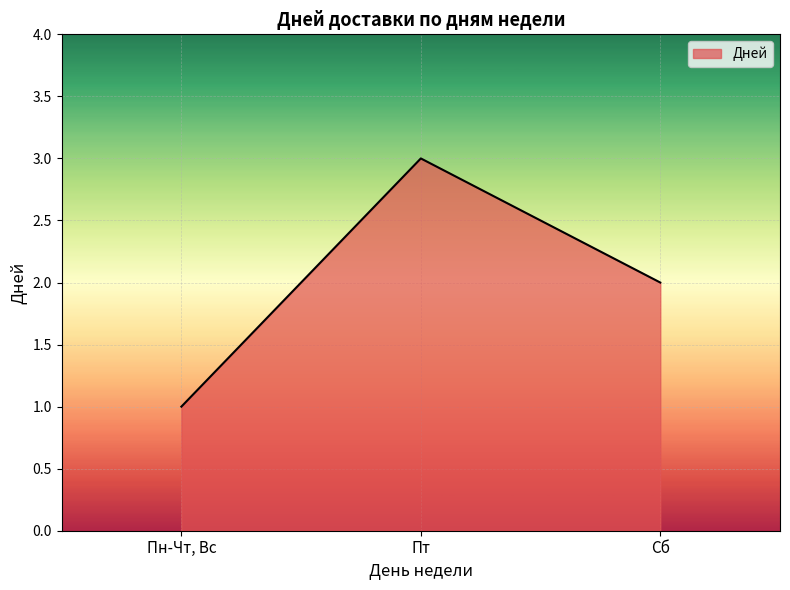

Read the value at Пн-Чт, Вс.

1